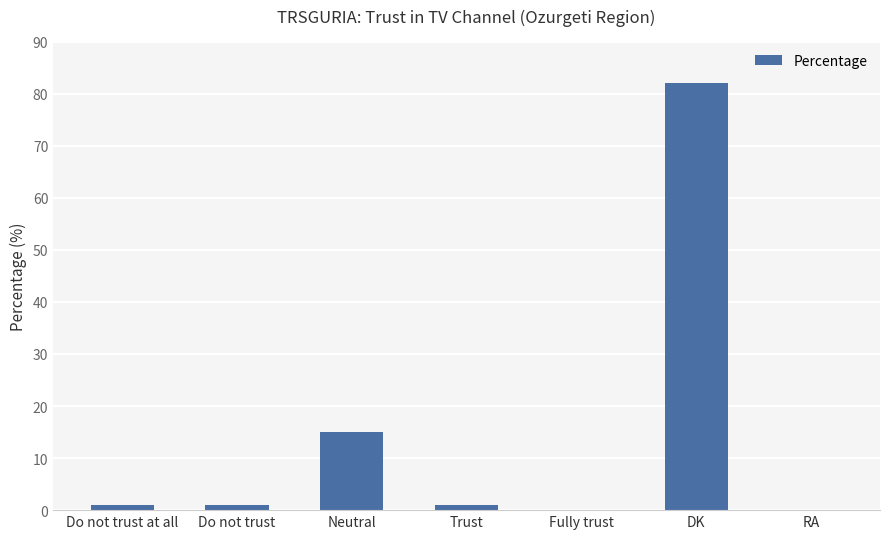

What is the sum of the values at Fully trust and DK?

82